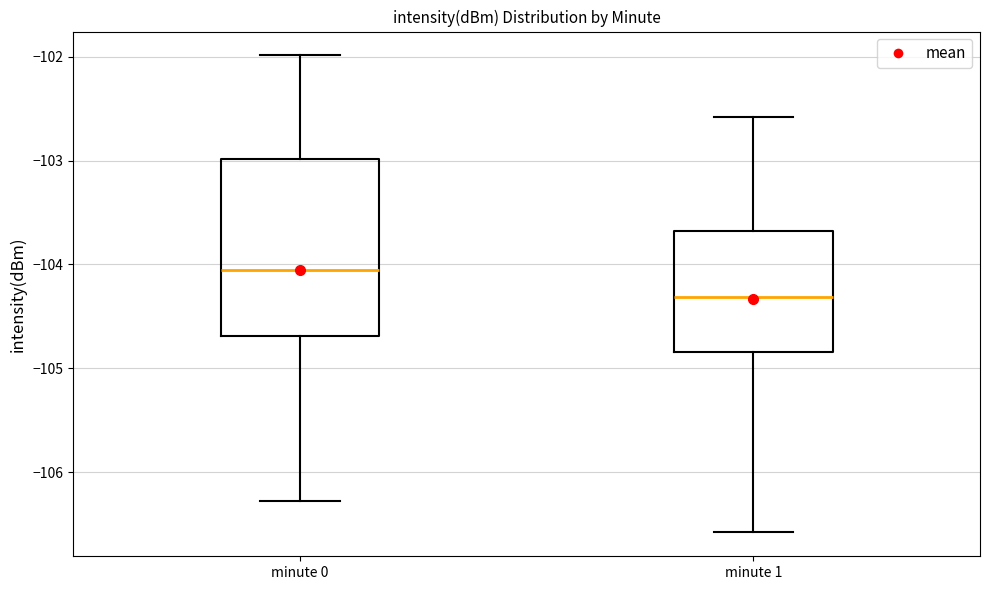

Where is the lower edge of the box for minute 0 on the y-axis? The values are not printed on the chart, so give them approximately, as read against the axis.

-104.7